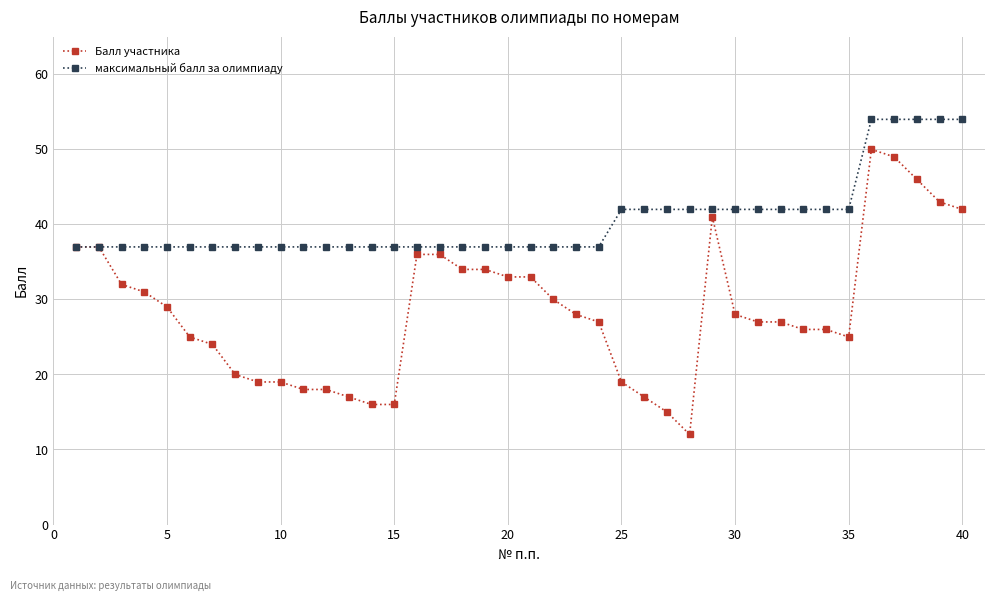

Is this an area chart (filled region under the line)?

No